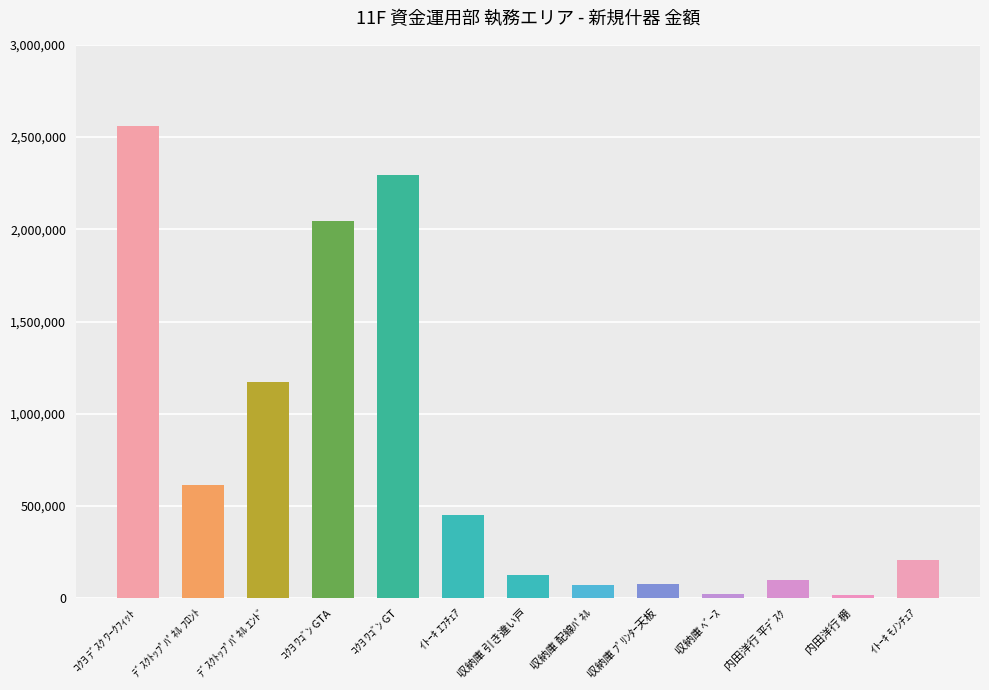

What is the average value?

750162